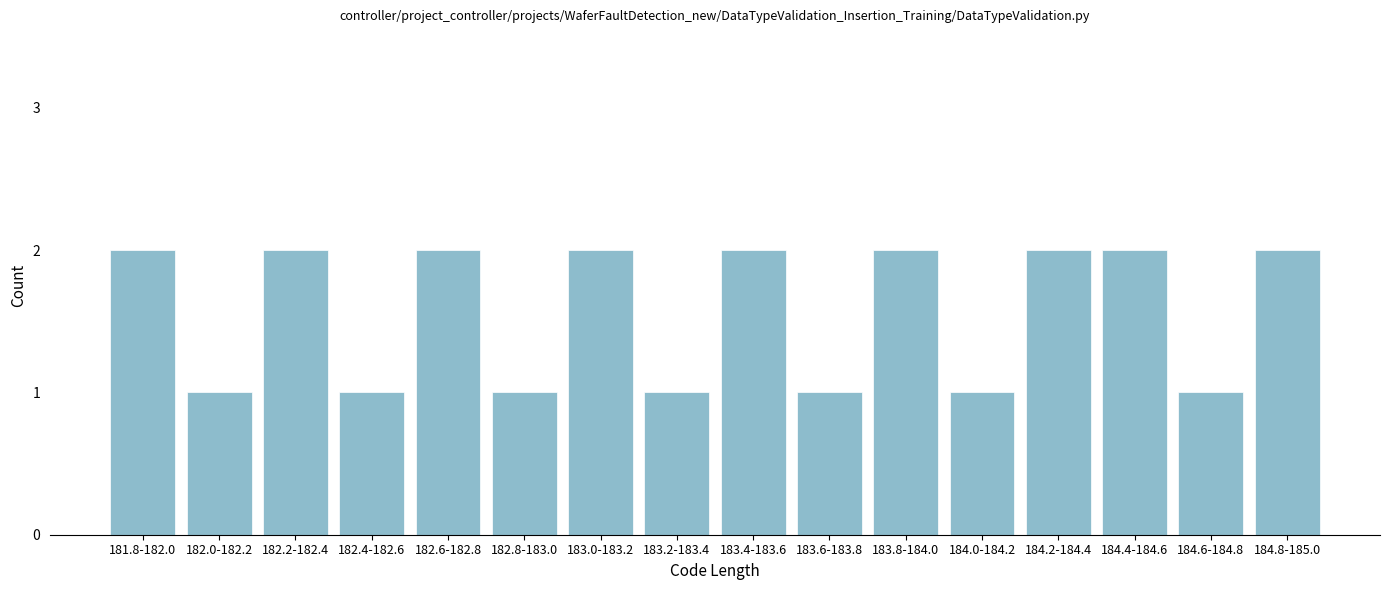

Reading right to left, extract all data points from this chart.

2	1	2	2	1	2	1	2	1	2	1	2	1	2	1	2